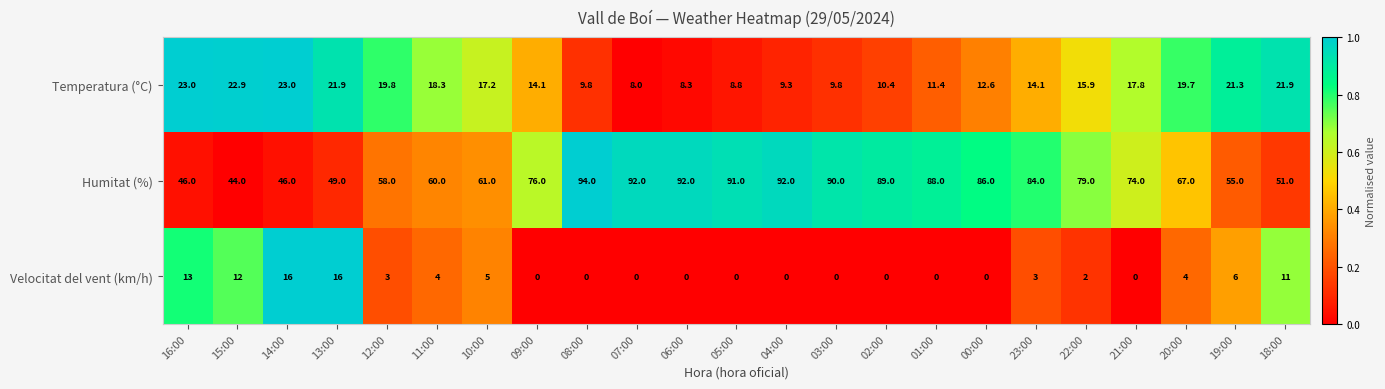

What is the difference between the maximum and second lowest values in the Humitat (%) series?

48.0